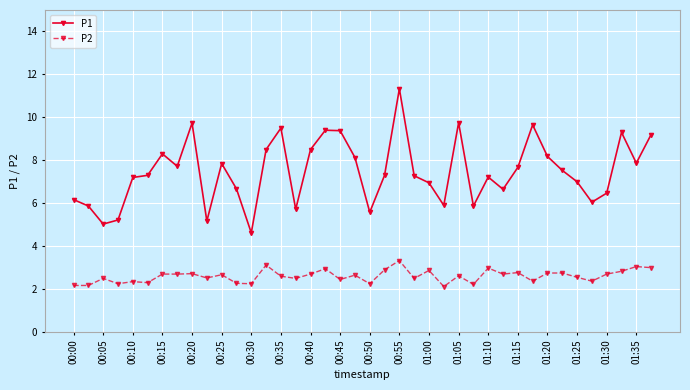

What is the value of the P2 point at the 25th from the left?

2.9